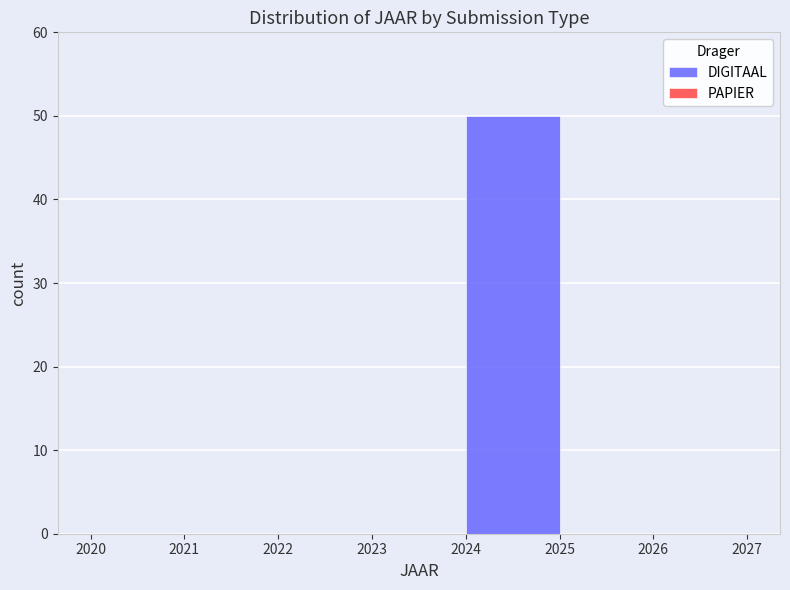

Reading left to right, list every bar in this chart as the range it spans on the x-axis followed by its height. The values are not printed on the chart, so give them approximately, as read against the axis.

2020 to 2021: 0
2021 to 2022: 0
2022 to 2023: 0
2023 to 2024: 0
2024 to 2025: 50
2025 to 2026: 0
2026 to 2027: 0